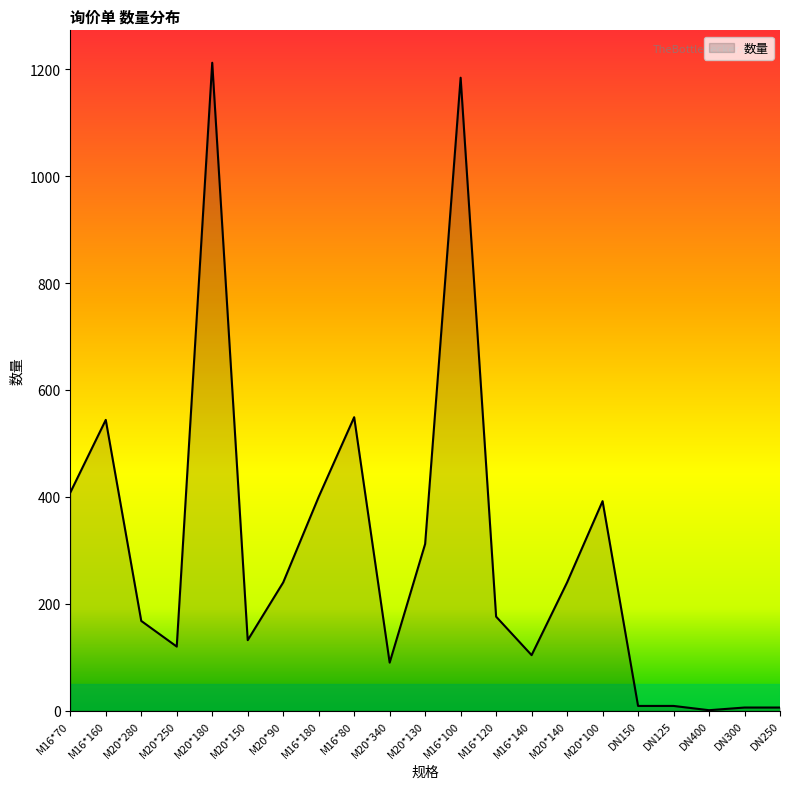

What position from the right is M20*150?

16